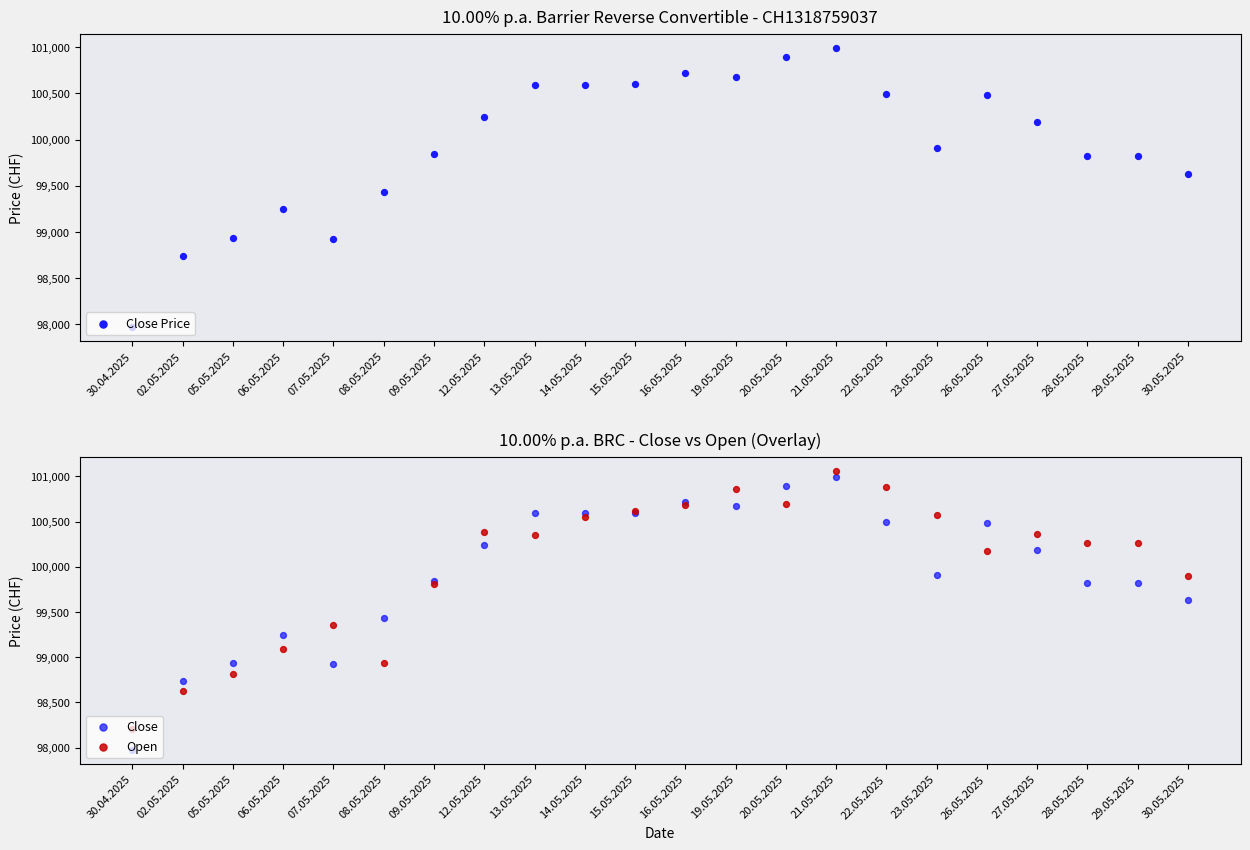

Which series has the largest total across all categories?

Open